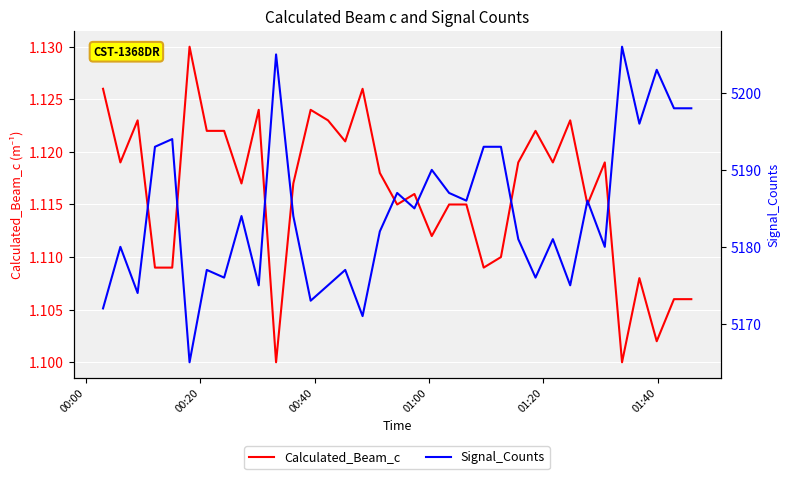

Rank the series by their maximum value, from lowest to highest.

Calculated_Beam_c, Signal_Counts